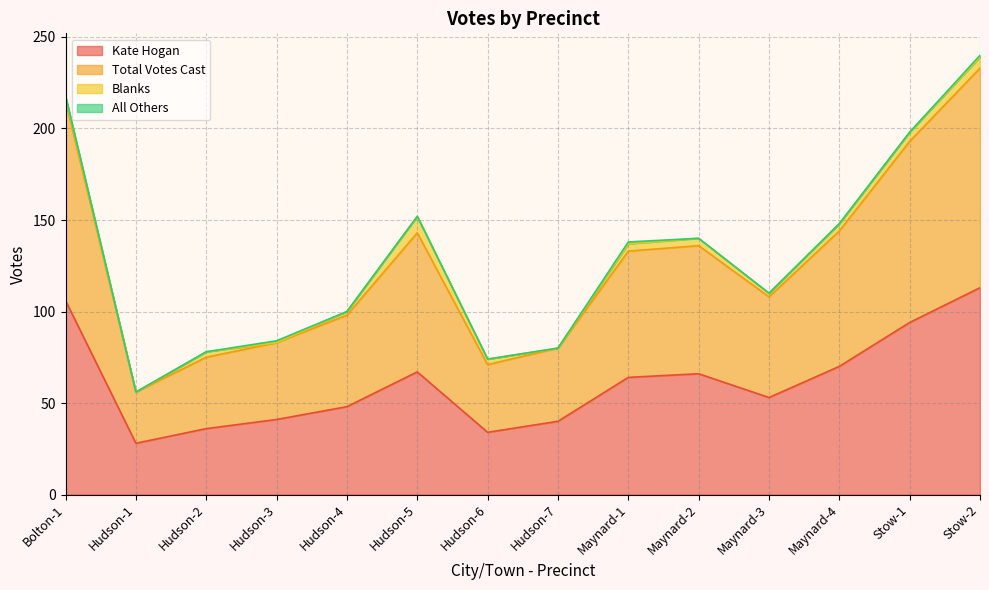

What is the label of the 11th point from the right?

Hudson-3